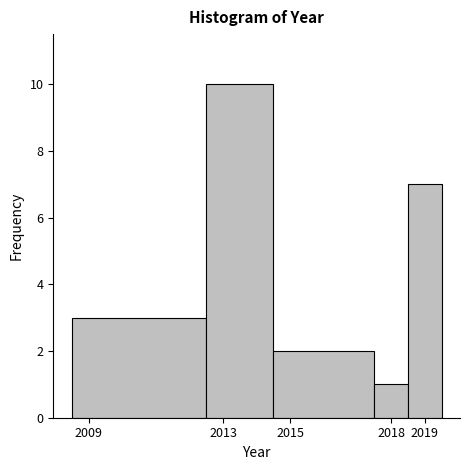

Reading left to right, list every bar in this chart as the range it spans on the x-axis followed by its height. The values are not printed on the chart, so give them approximately, as read against the axis.

2008.5 to 2012.5: 3
2012.5 to 2014.5: 10
2014.5 to 2017.5: 2
2017.5 to 2018.5: 1
2018.5 to 2019.5: 7